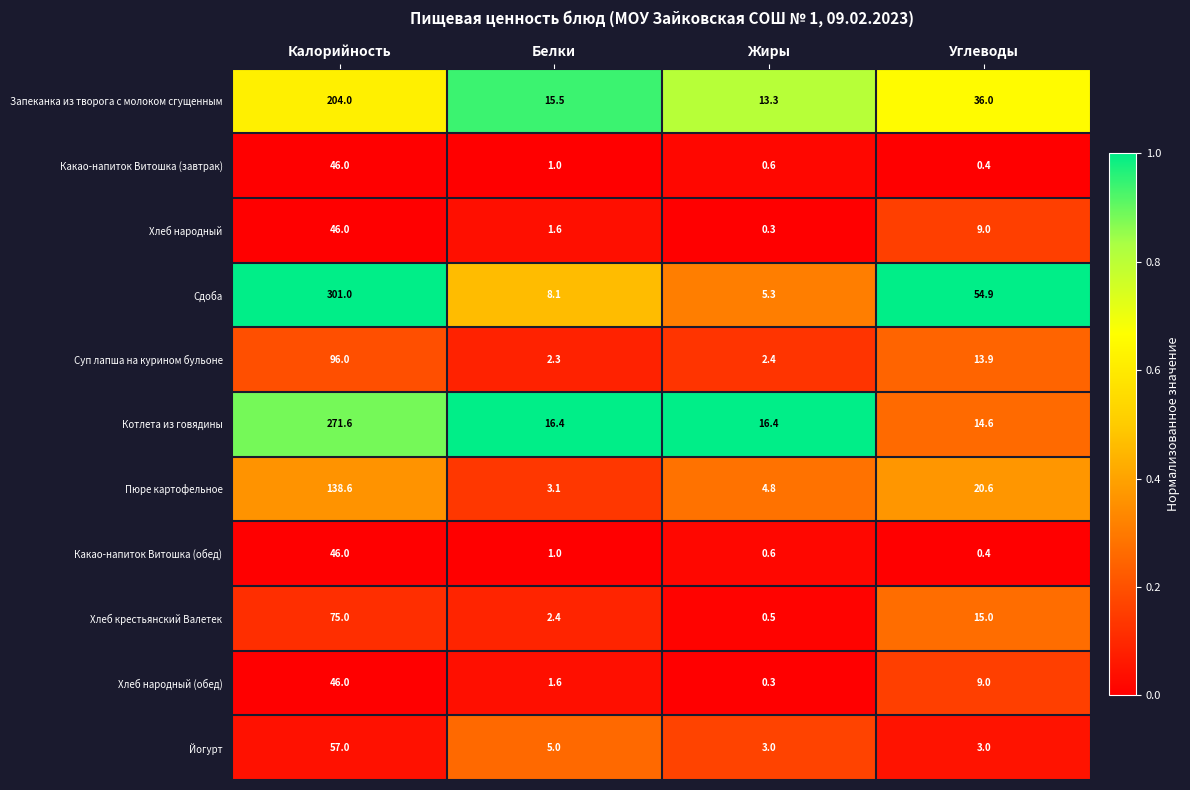

How many data points does each series have?

4